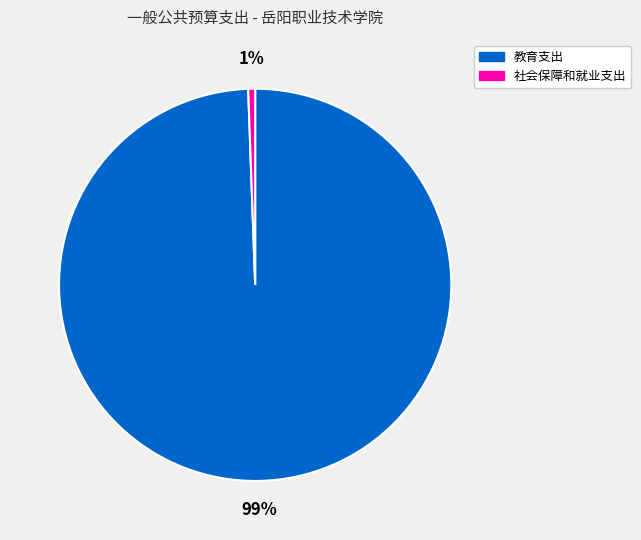

True or false: 社会保障和就业支出 accounts for 11% of the total.

False